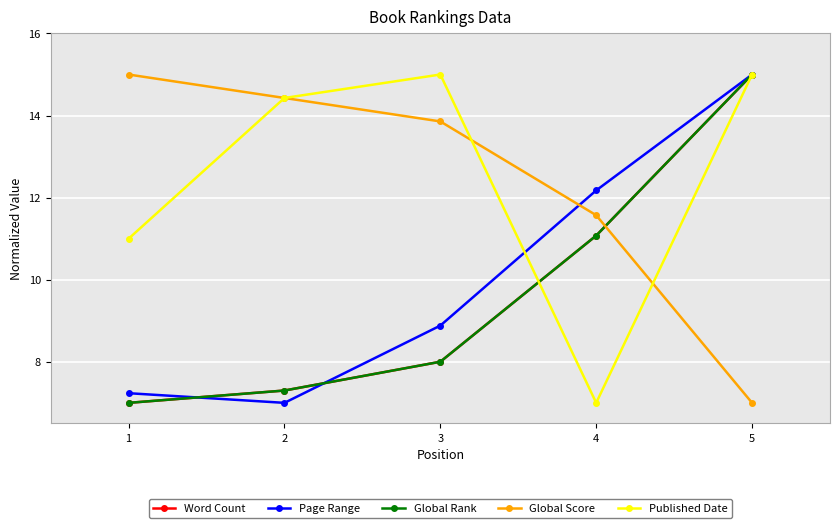

Reading left to right, list all the values displayed in this chart.

Word Count: 7.0	7.3	8.0	11.1	15.0
Page Range: 7.2	7.0	8.9	12.2	15.0
Global Rank: 7.0	7.3	8.0	11.1	15.0
Global Score: 15.0	14.4	13.9	11.6	7.0
Published Date: 11.0	14.4	15.0	7.0	15.0